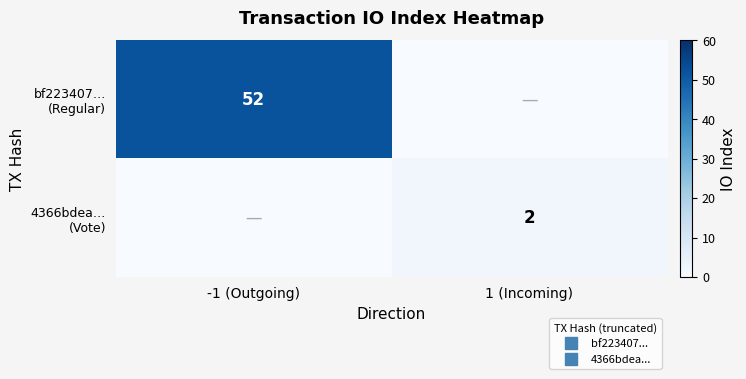

At how many categories does at least one series exceed 20?

1